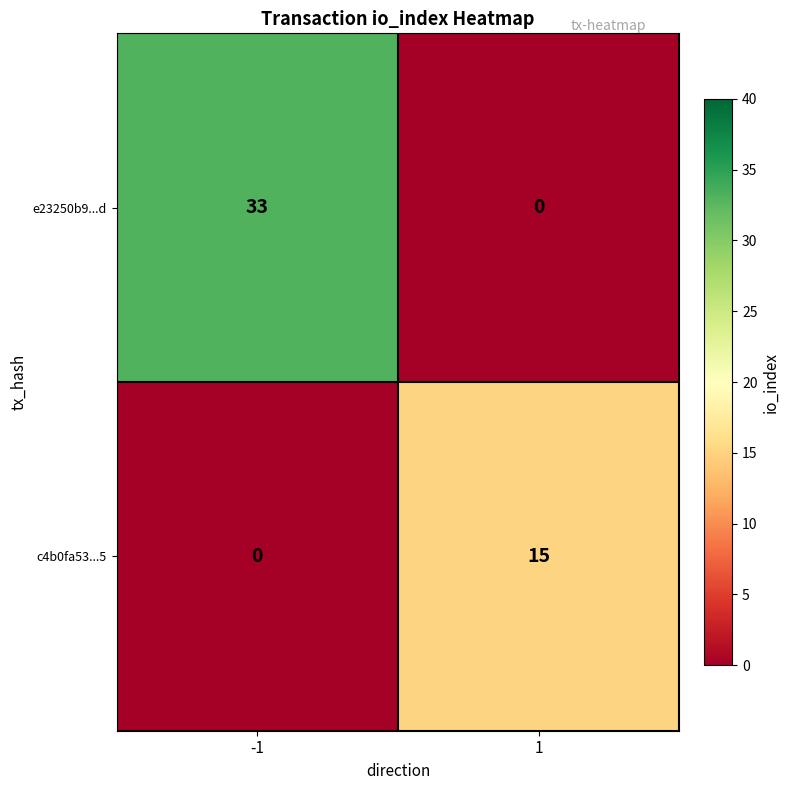

The c4b0fa53...5 series shows 15 at 1. True or false?

True